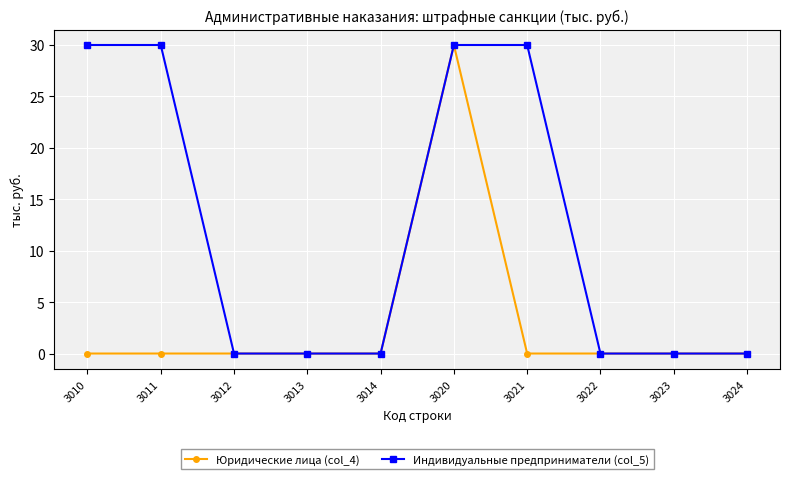

True or false: Индивидуальные предприниматели (col_5) has a value of 0 at 3022.

True